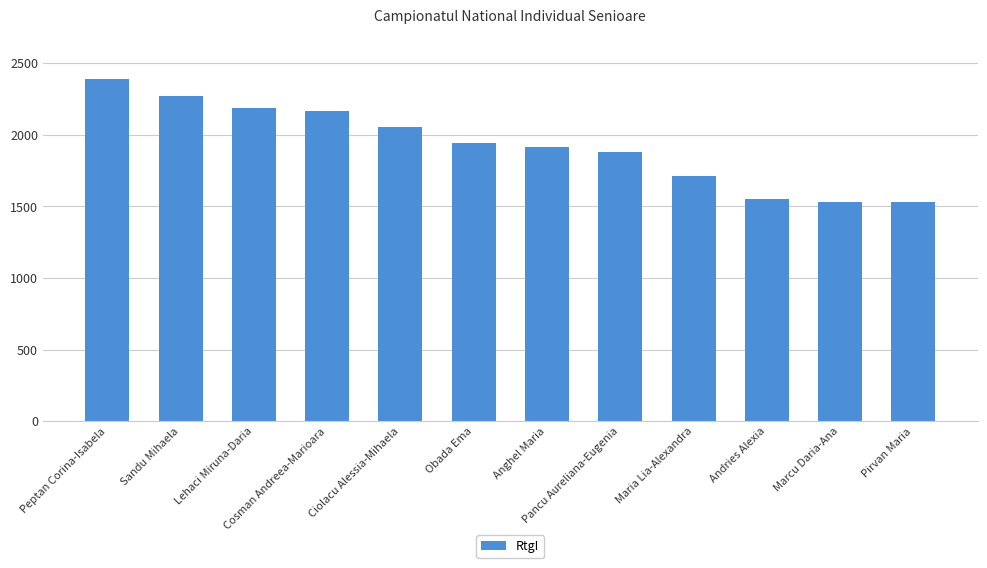

What is the change in value from Cosman Andreea-Marioara to Maria Lia-Alexandra?

-451